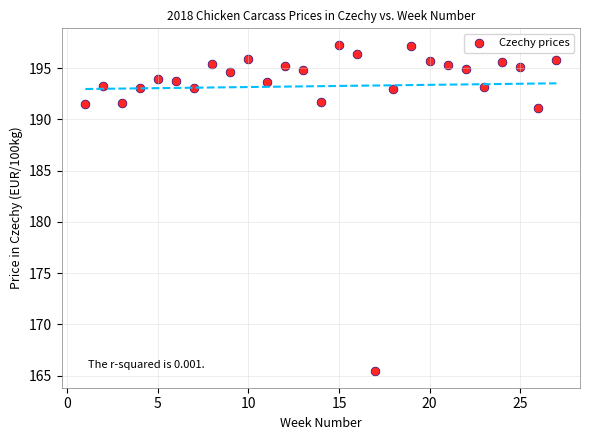

What Y value in the scatter plot is closest to 181?

191.2